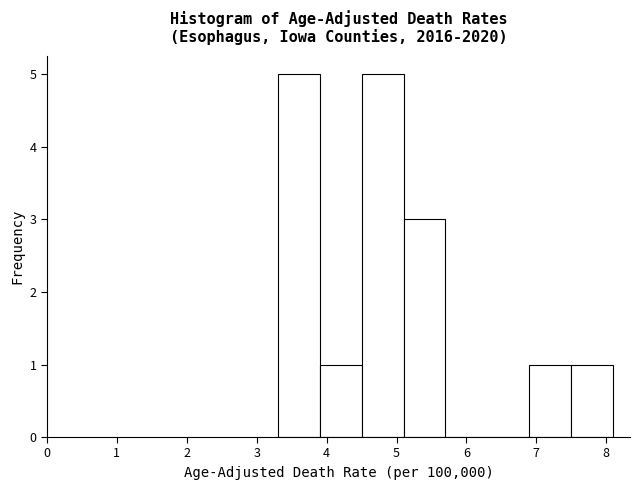

Reading left to right, list every bar in this chart as the range it spans on the x-axis followed by its height. The values are not printed on the chart, so give them approximately, as read against the axis.

3.3 to 3.9: 5
3.9 to 4.5: 1
4.5 to 5.1: 5
5.1 to 5.7: 3
5.7 to 6.3: 0
6.3 to 6.9: 0
6.9 to 7.5: 1
7.5 to 8.1: 1